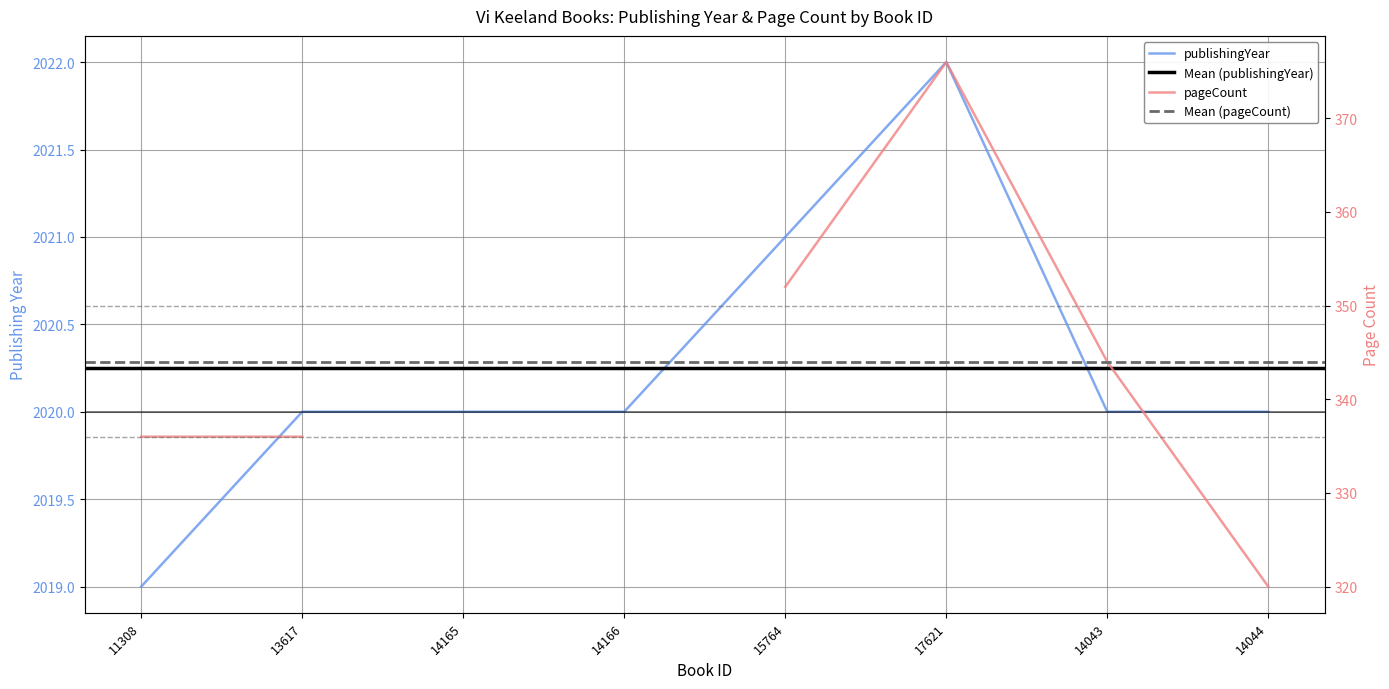

List the labels in order of value, largest first.

17621, 15764, 13617, 14165, 14166, 14043, 14044, 11308